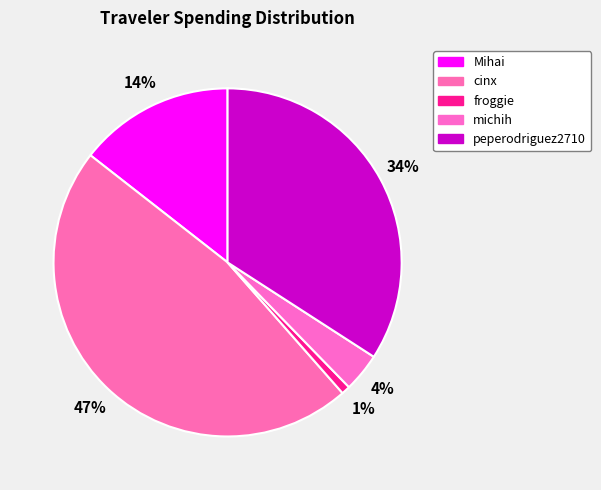

What is the smallest slice in the pie chart?

froggie